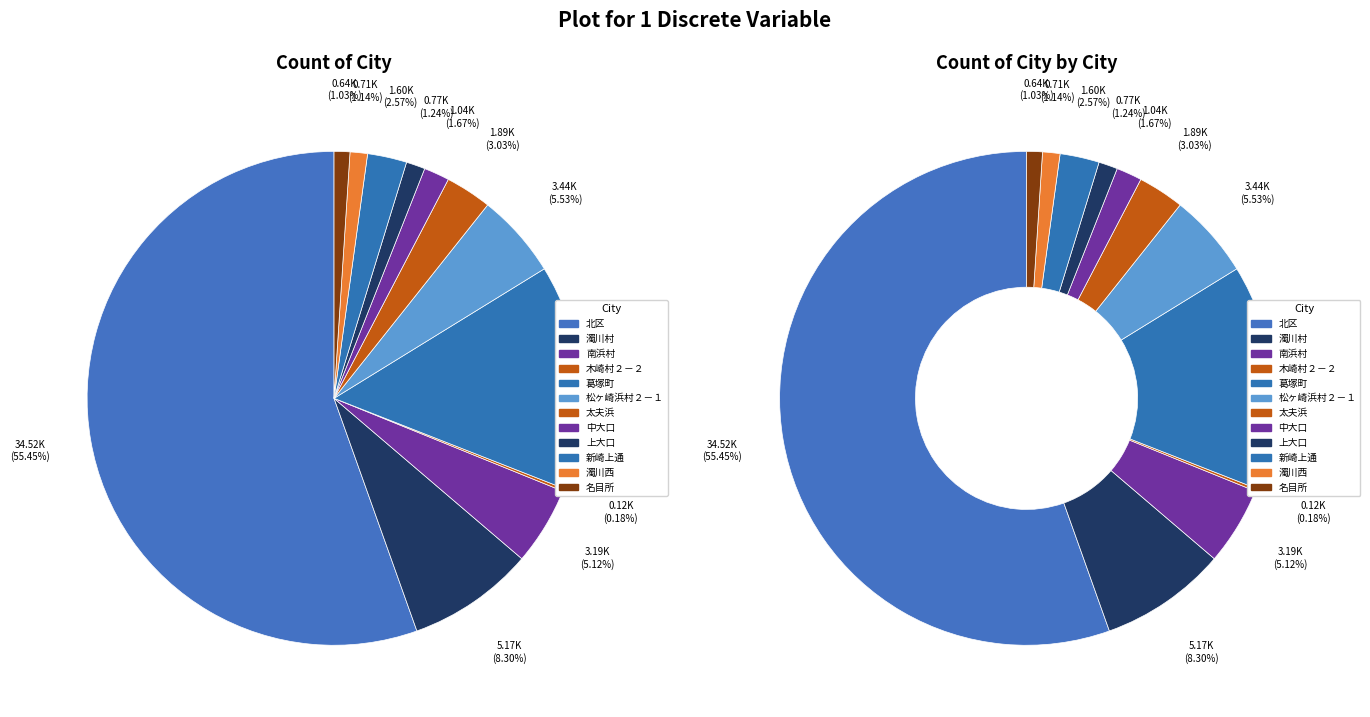

What is the ratio of the value at 濁川村 to the value at 南浜村?

1.6